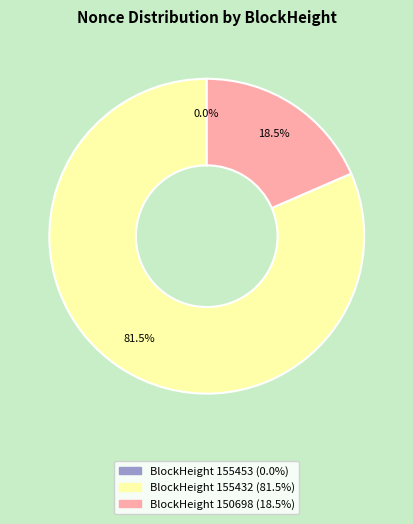

Is there any slice that represents more than half of the pie?

Yes